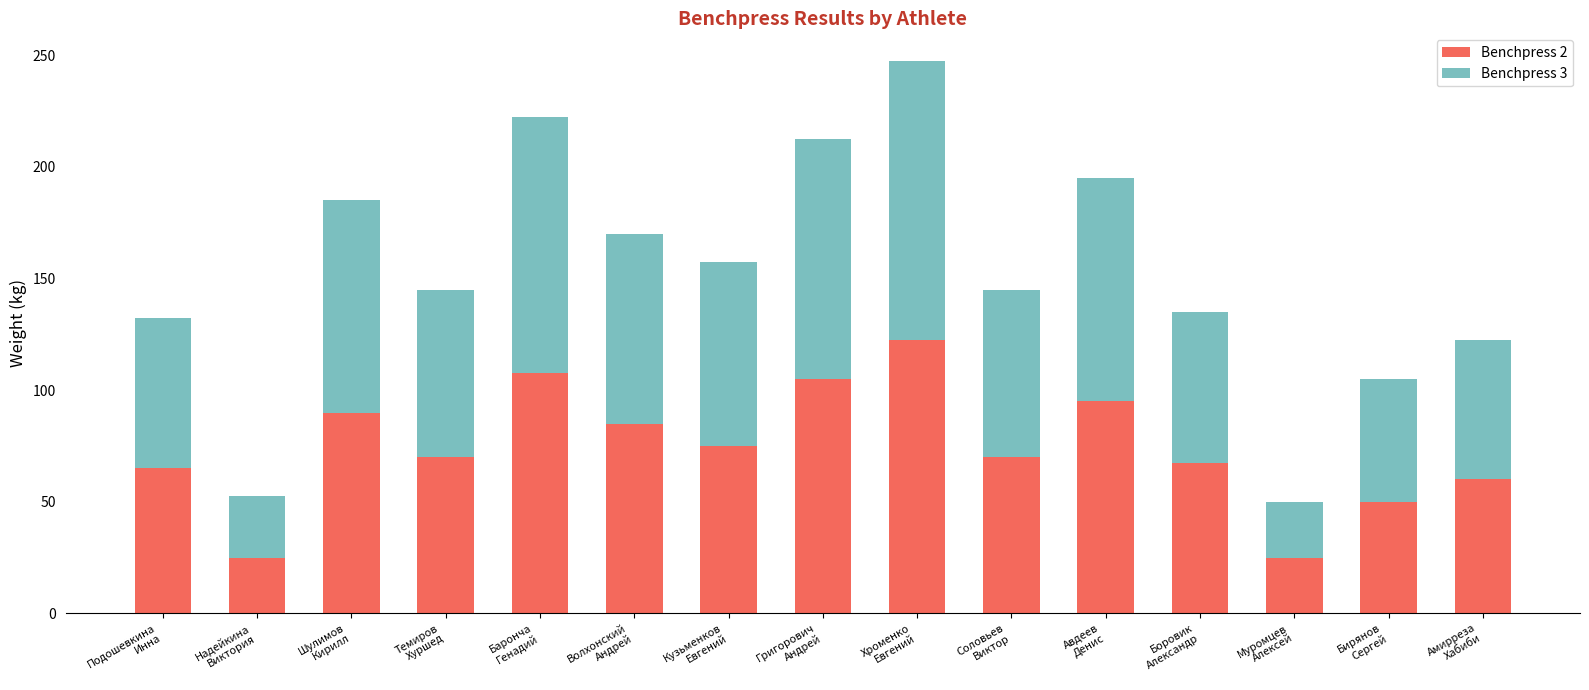

Reading left to right, list the values for the Benchpress 2 series.

65.0	25.0	90.0	70.0	107.5	85.0	75.0	105.0	122.5	70.0	95.0	67.5	25.0	50.0	60.0